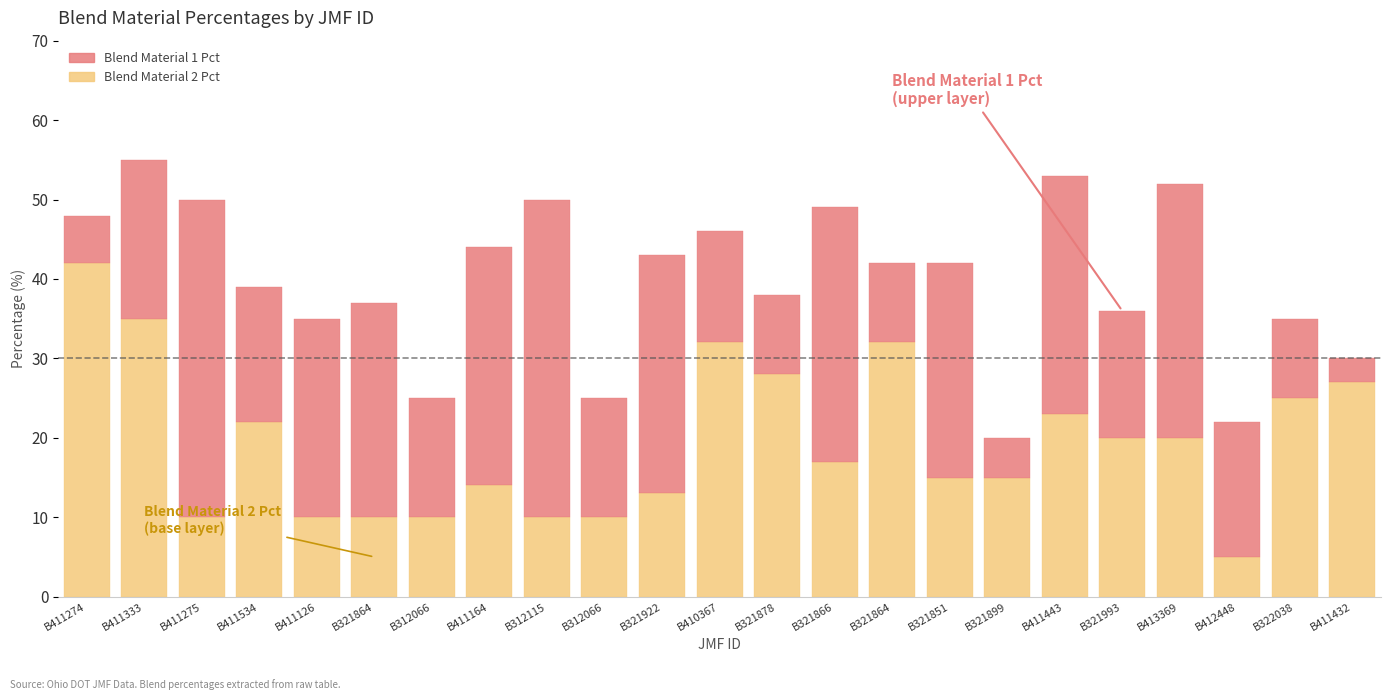

How many distinct data groups are displayed?

2